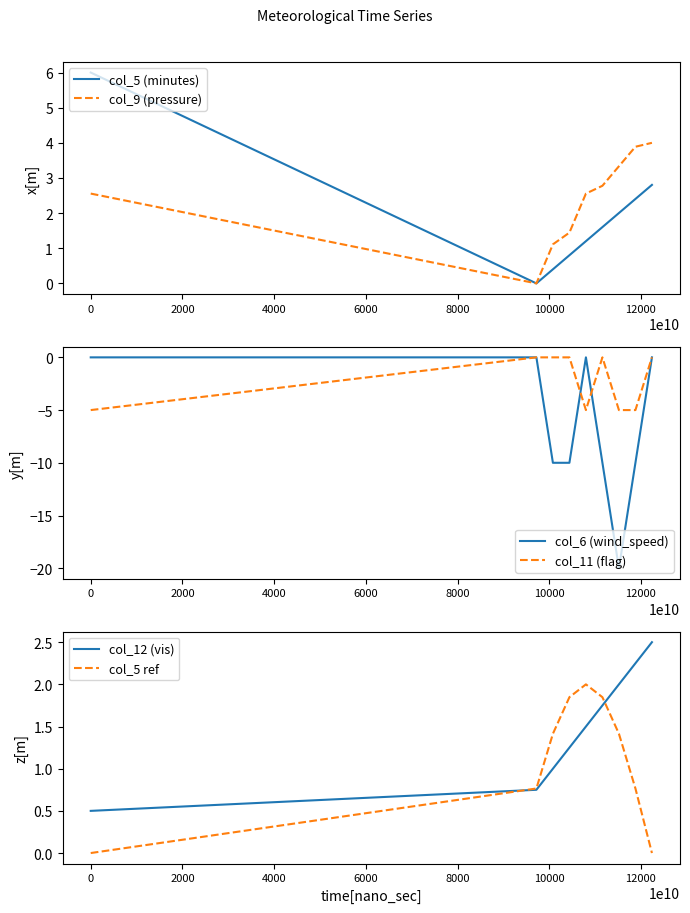

What is the average value of the col_9 (pressure) series?

2.4